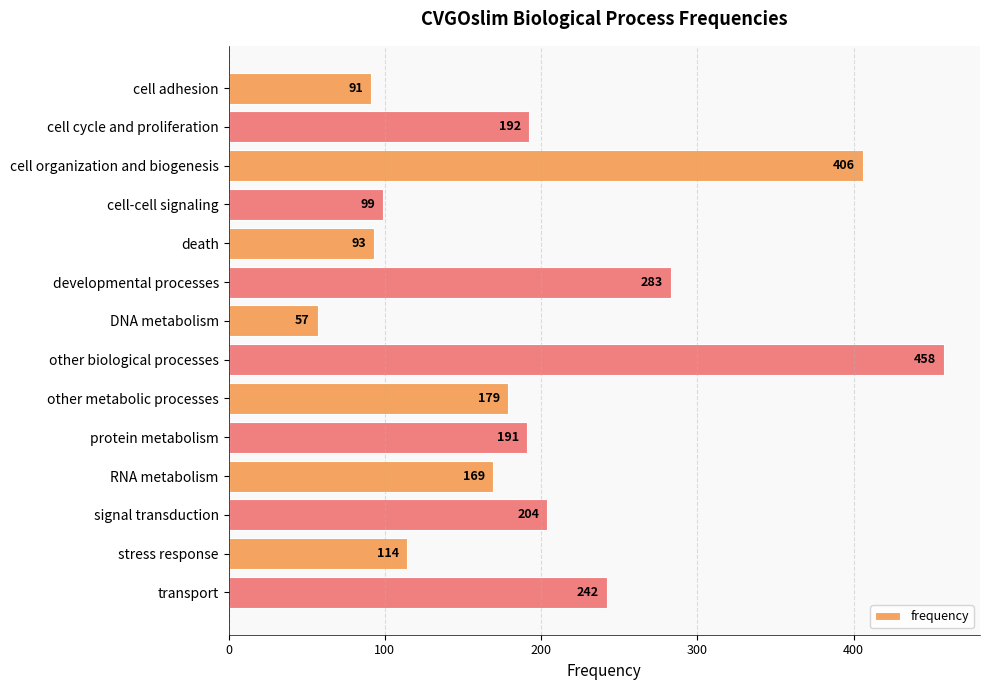

What is the smallest value displayed?

57